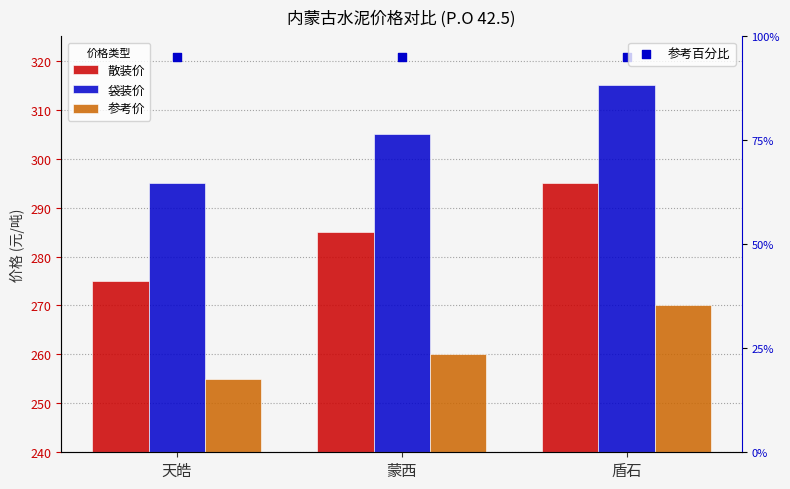

Which series has the widest spread of Y values?

散装价